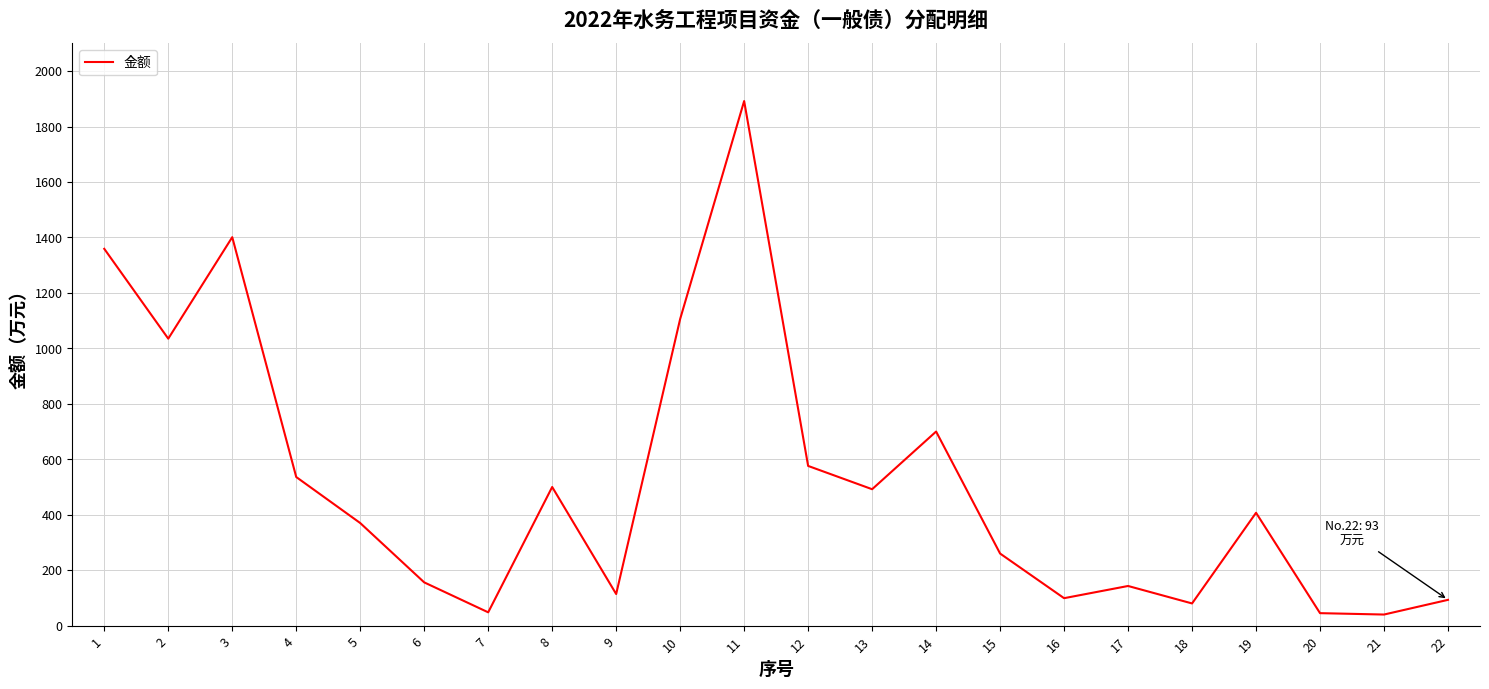

Where is the first local maximum?

3